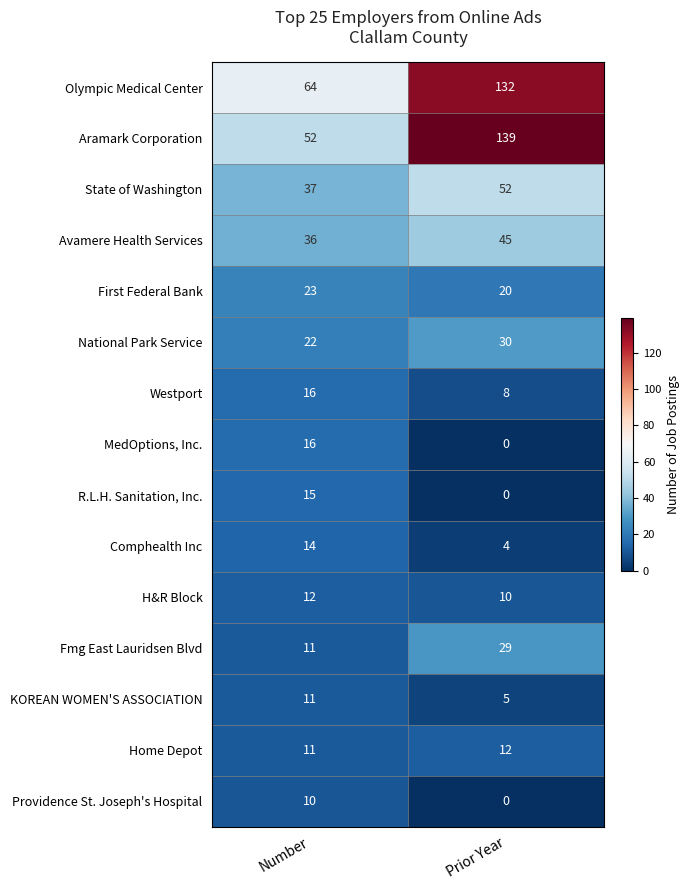

Which label corresponds to the smallest value in the chart?

Prior Year